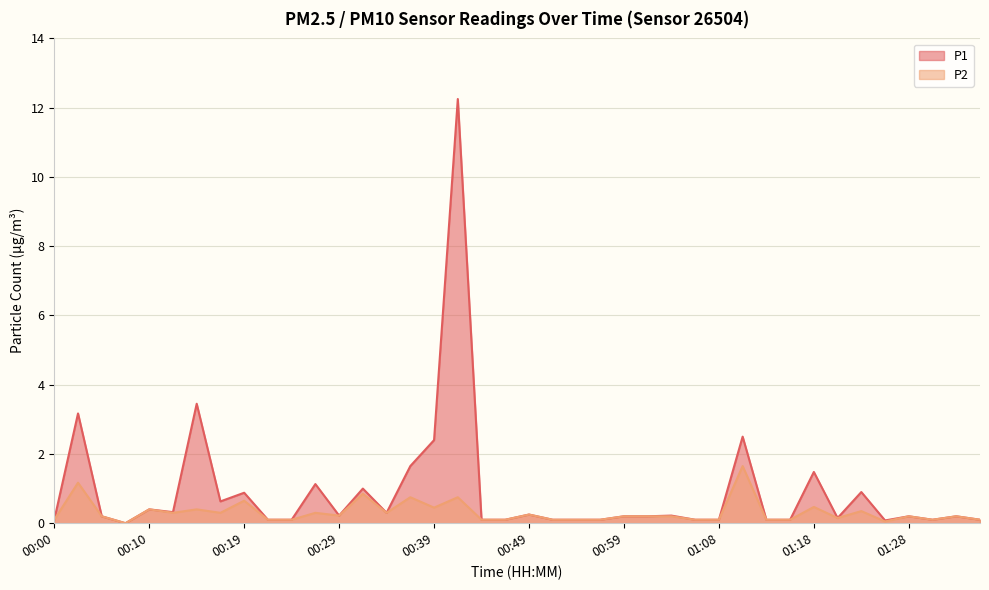

Does the chart display data point markers on the line(s)?

No